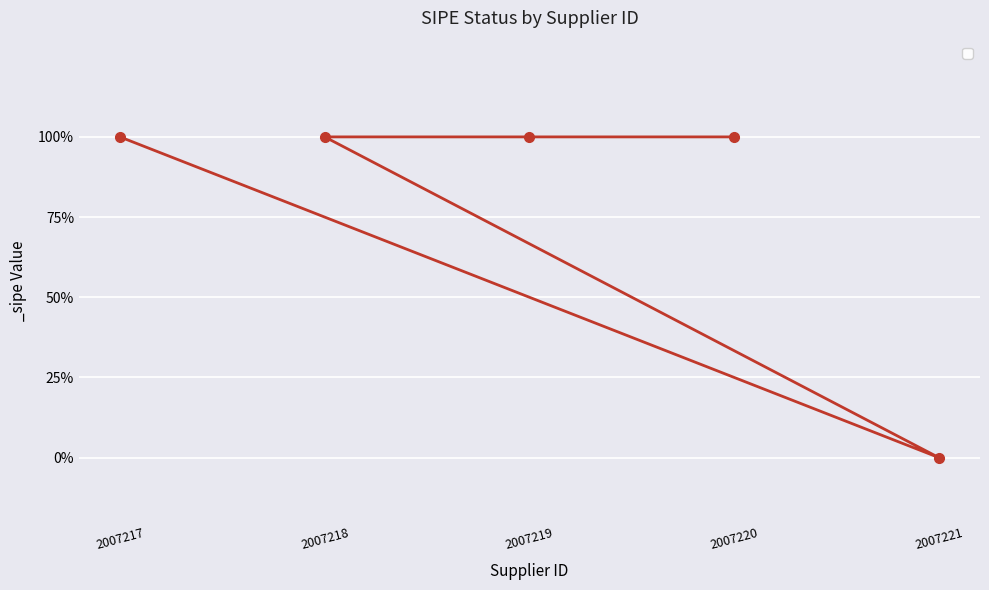

What is the value of the 4th point from the left?

1